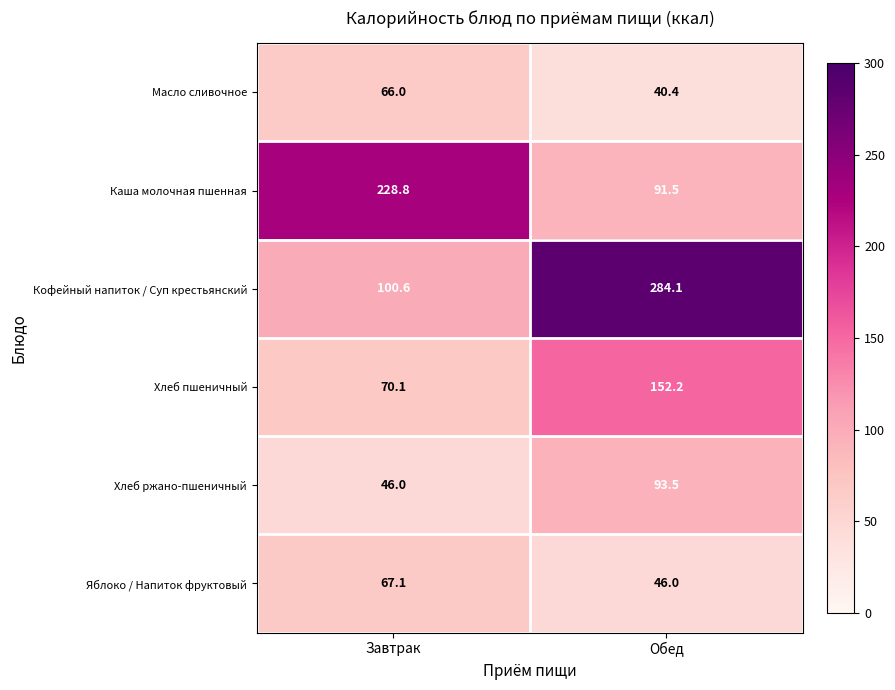

How many values in the Яблоко / Напиток фруктовый series exceed 67?

1